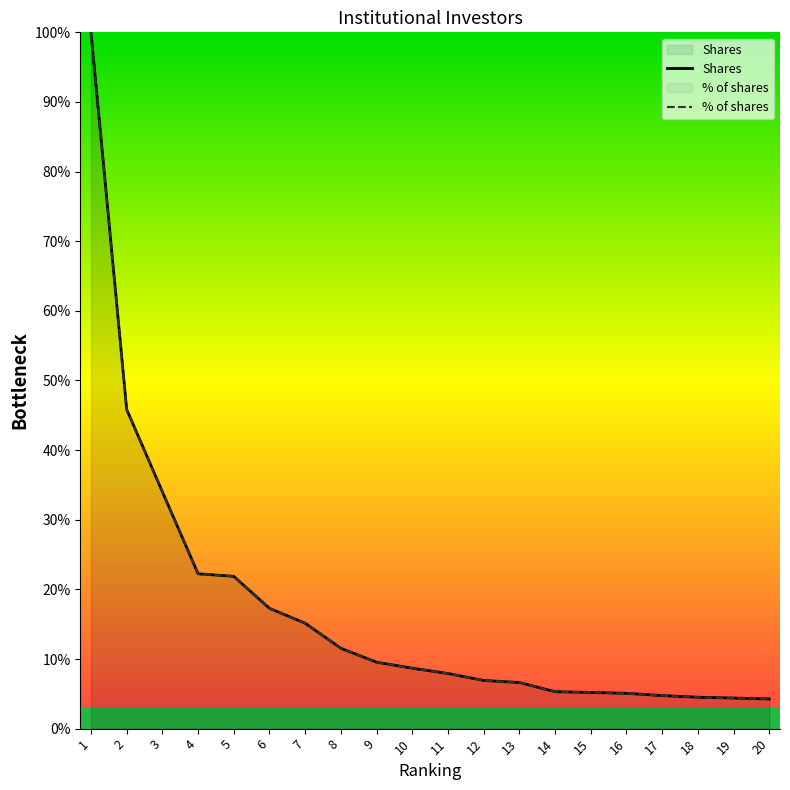

Rank the series by their average value, from lowest to highest.

% of shares, Shares